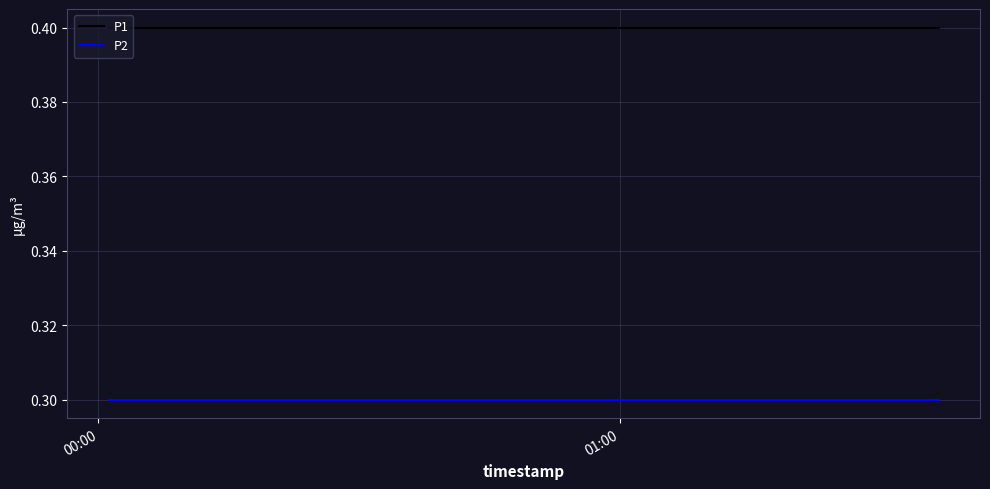

What is the highest value of the P1 series?

0.4